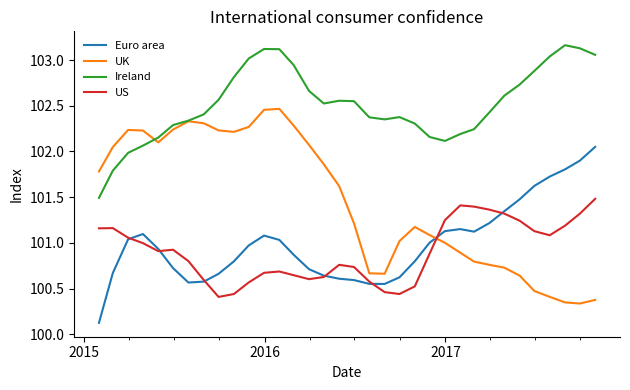

Does the chart have visible grid lines?

No